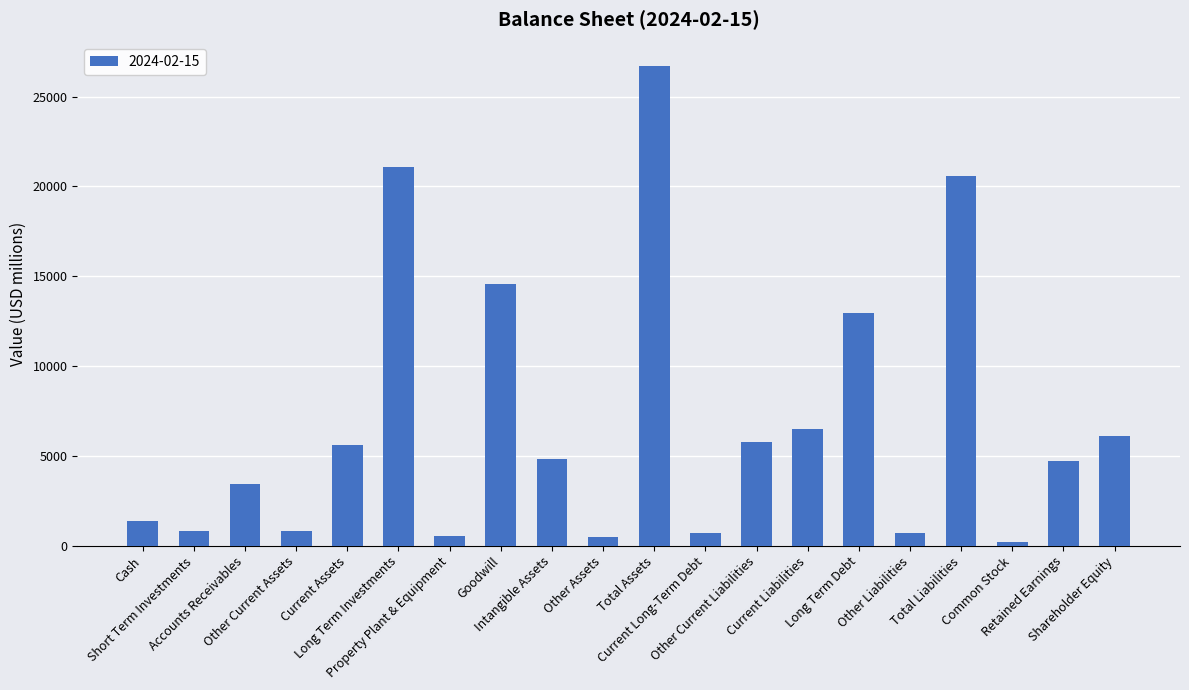

Which has a higher value, Goodwill or Other Current Liabilities?

Goodwill